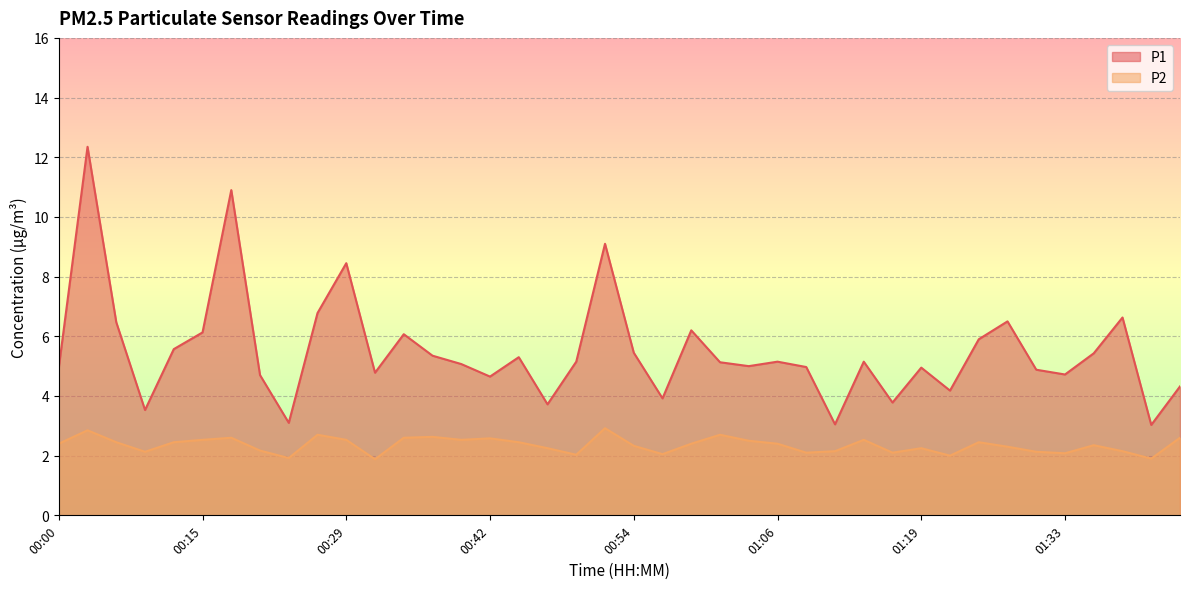

What is the approximate value of P1 at 00:59?

6.2